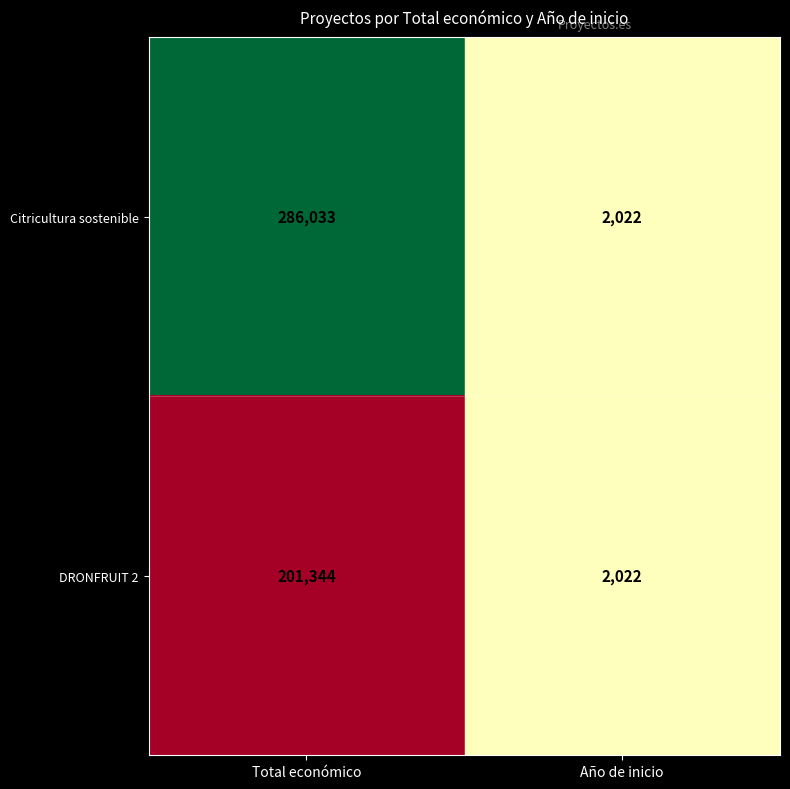

True or false: Citricultura sostenible has a value of 1293 at Año de inicio.

False